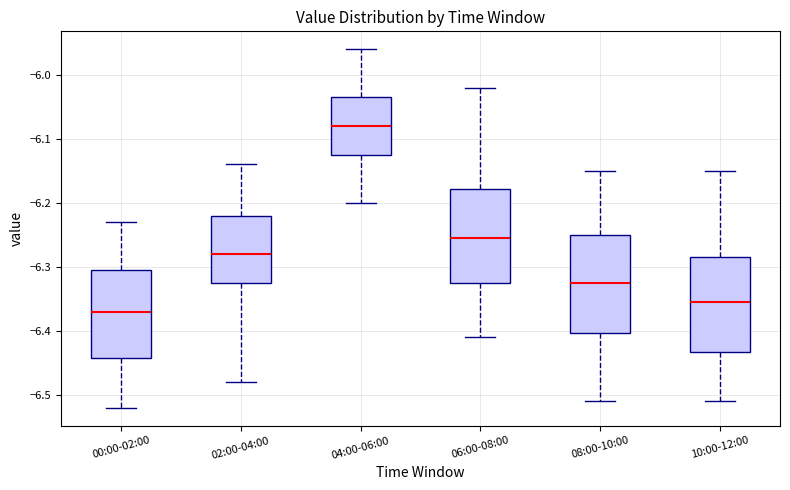

Which box has the lowest median line?

00:00-02:00